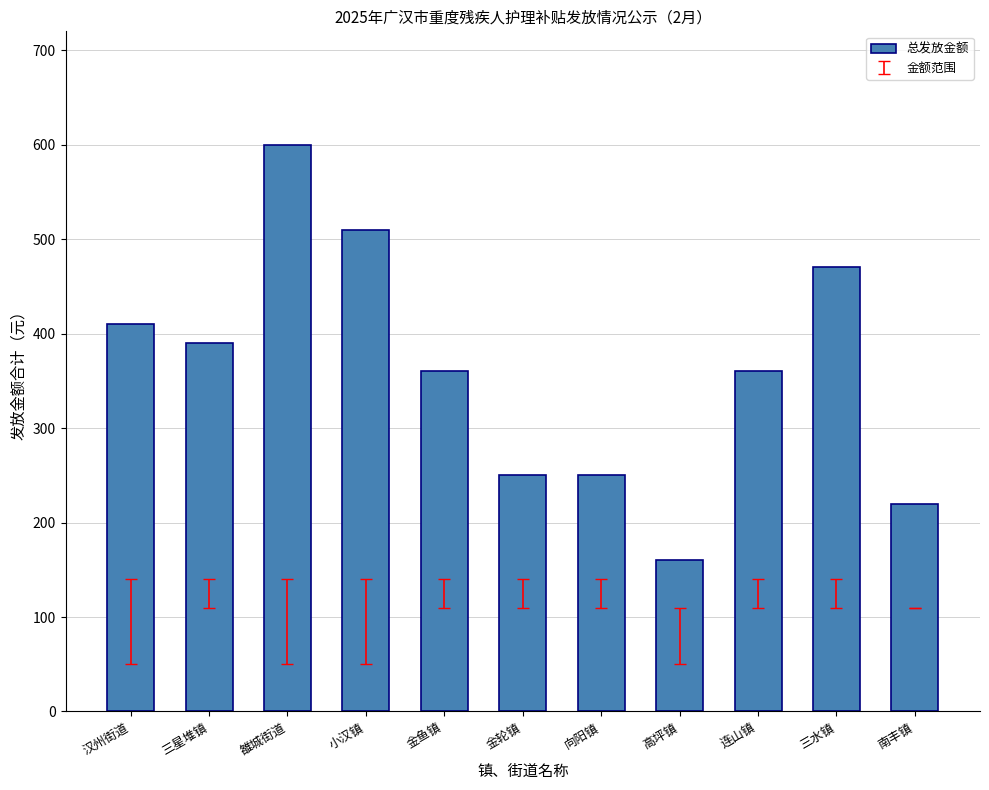

What is the difference between the maximum and second lowest values?

380